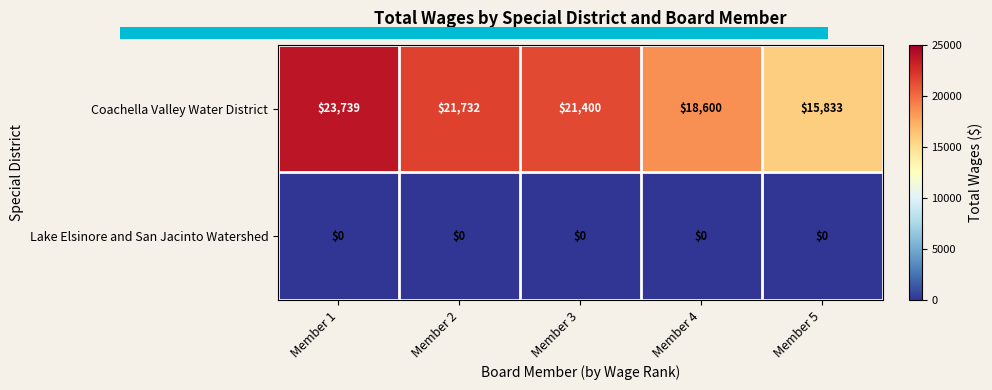

What is the difference between the second highest and minimum values in the Coachella Valley Water District series?

5899